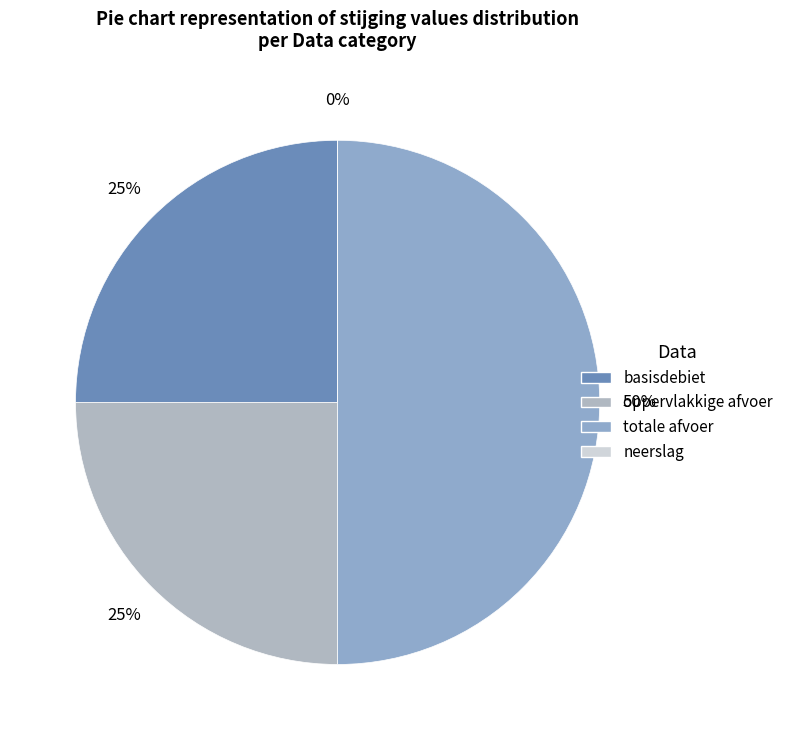

To the nearest percent, what is the difference between the largest and smallest slice percentages?

50%